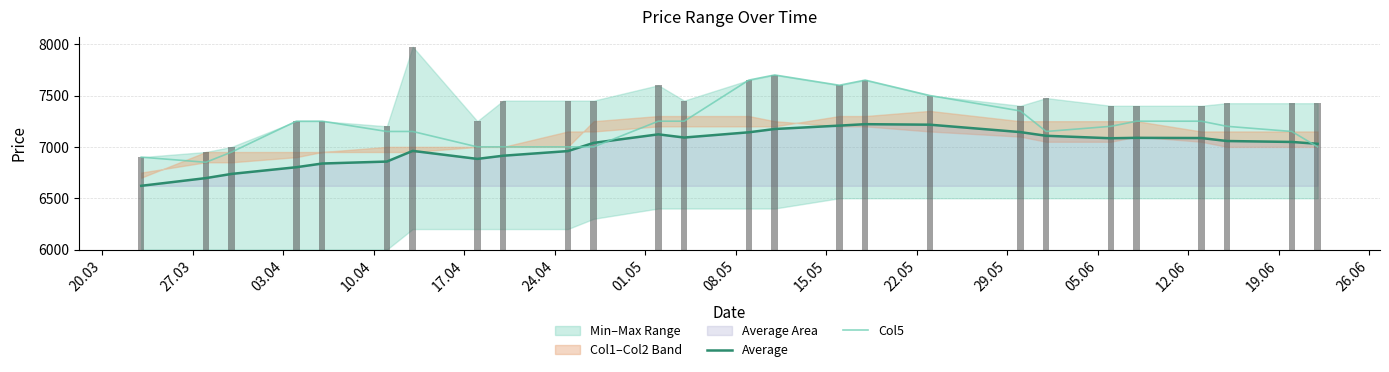

Which series ends up on top after the final intersection of Average and Col5?

Average